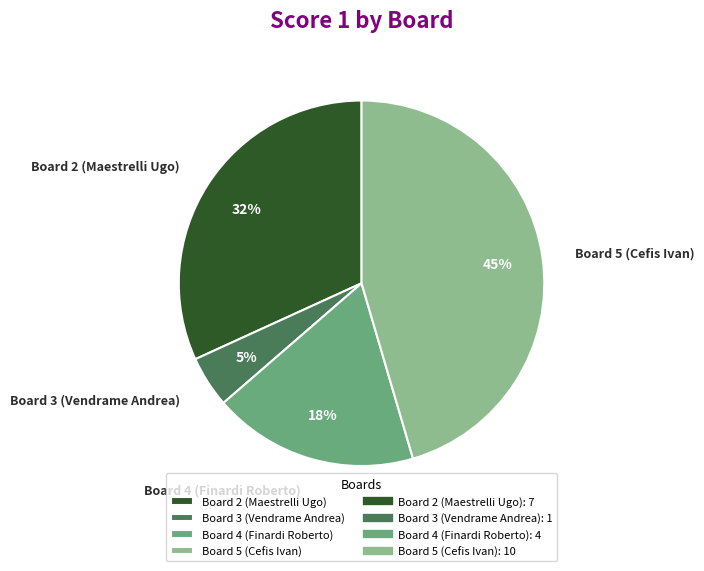

Is there a majority slice in this chart?

No